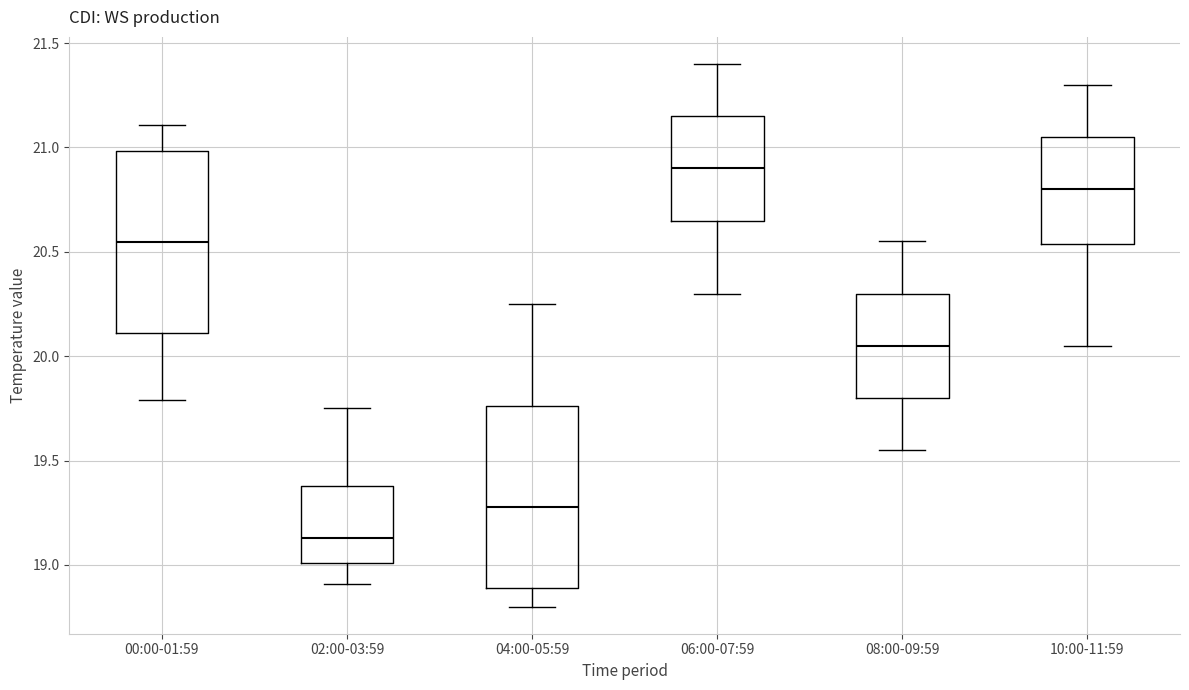

Which box has the highest median line?

06:00-07:59